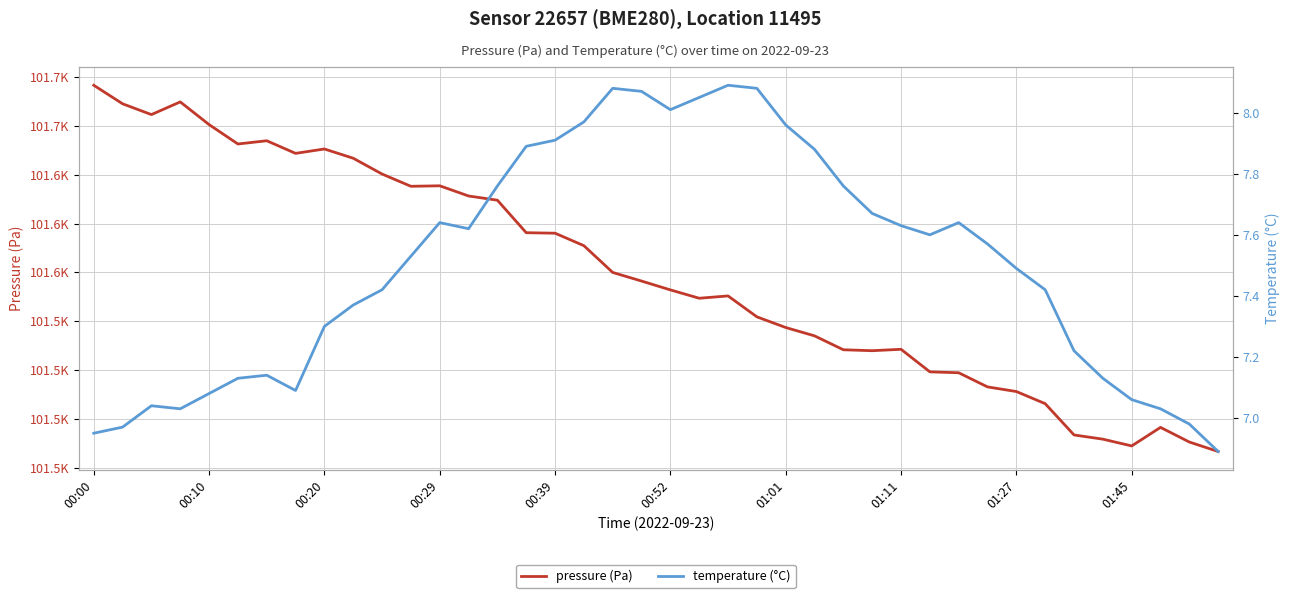

Between 23 and 33, which series saw the biggest shift?

pressure (Pa)